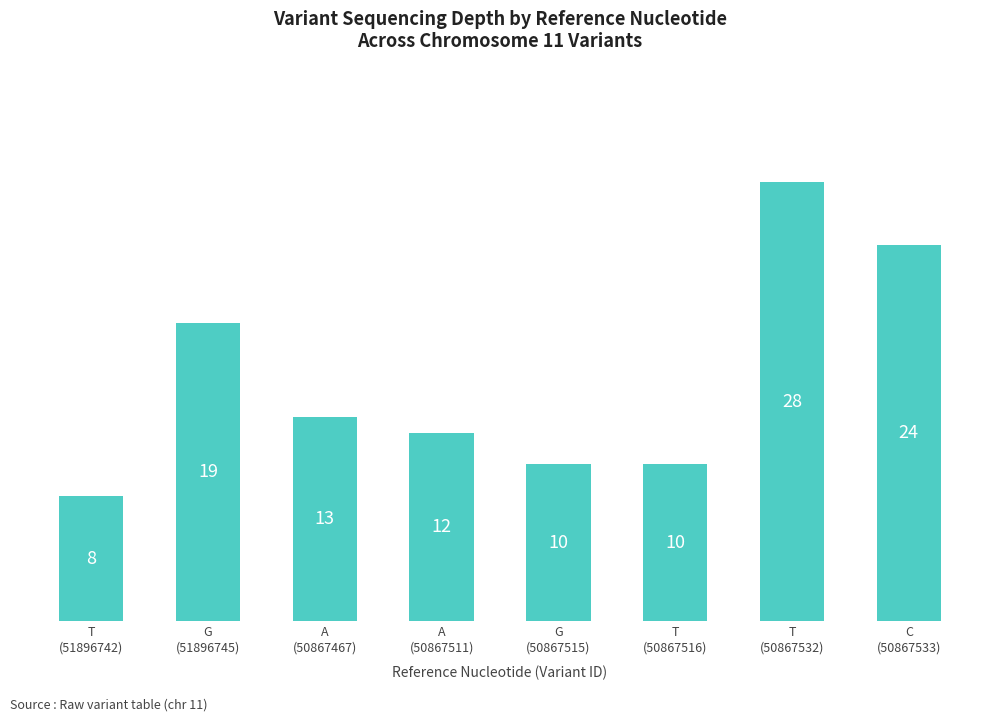

What is the difference between the maximum and minimum values?

20